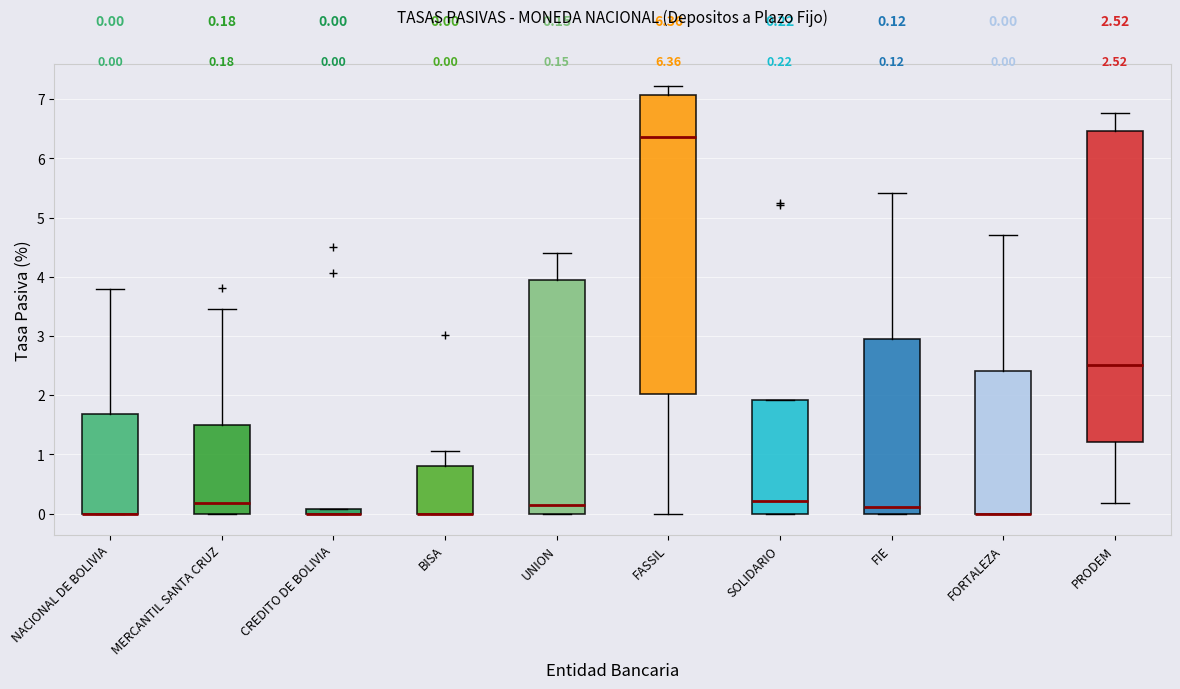

Which box is the tallest, from its lower edge to its upper edge?

PRODEM